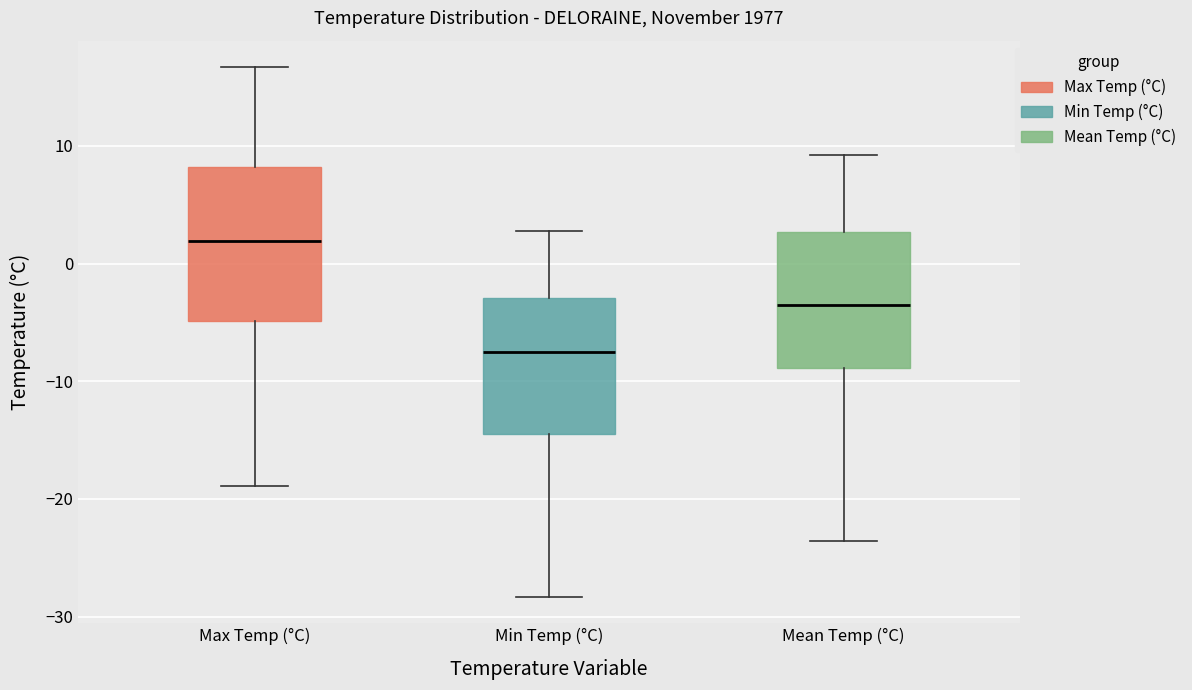

Which box is the tallest, from its lower edge to its upper edge?

Max Temp (°C)